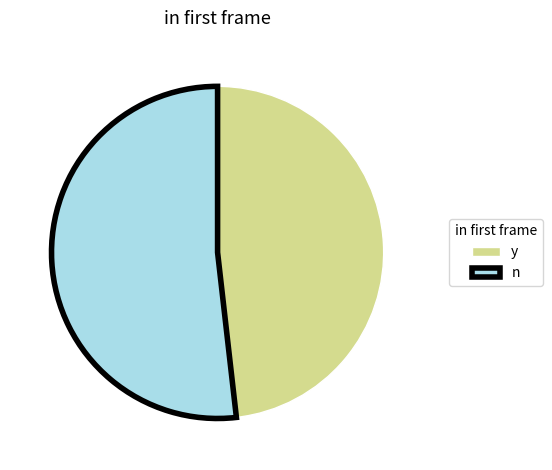

What is the majority slice?

n